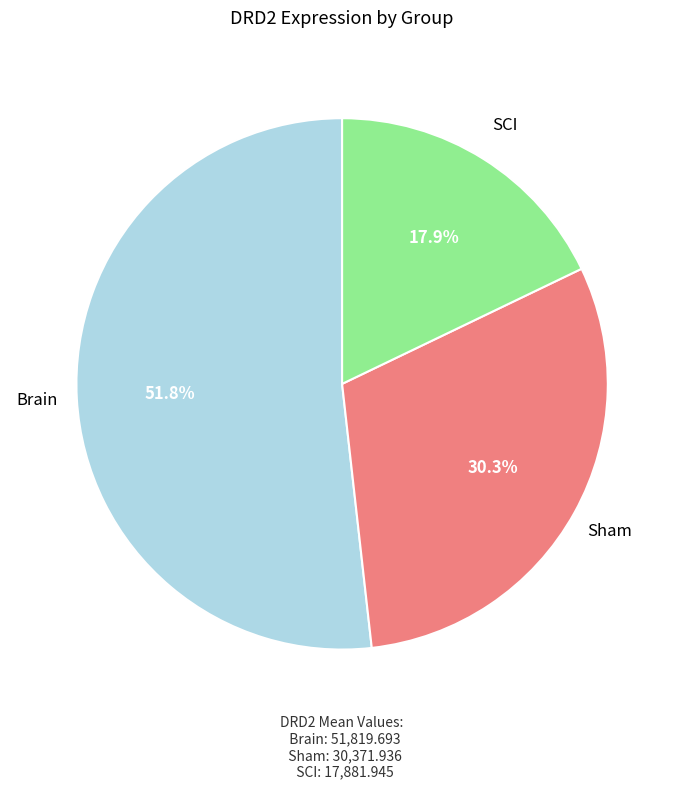

To the nearest percent, what portion does Sham represent?

30%